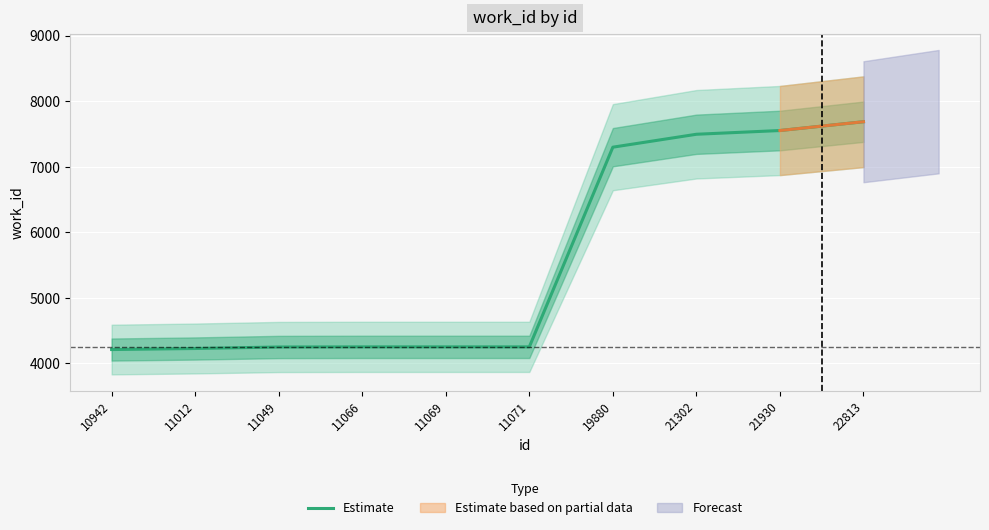

True or false: the data shows 4253 at 11069.

True